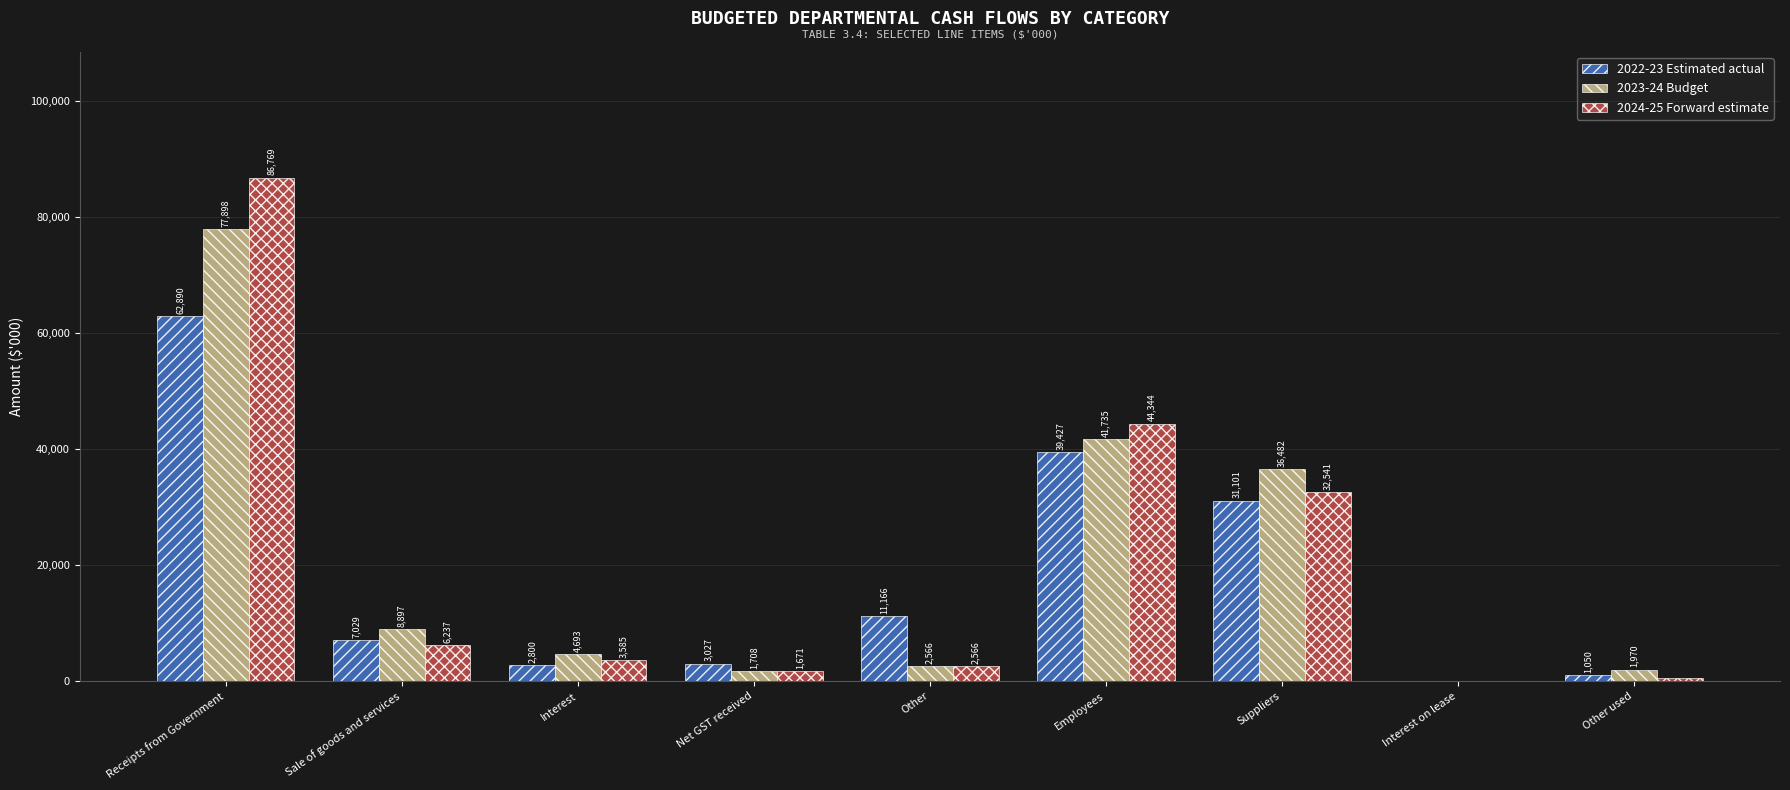

What are all the series names shown in the legend?

2022-23 Estimated actual, 2023-24 Budget, 2024-25 Forward estimate